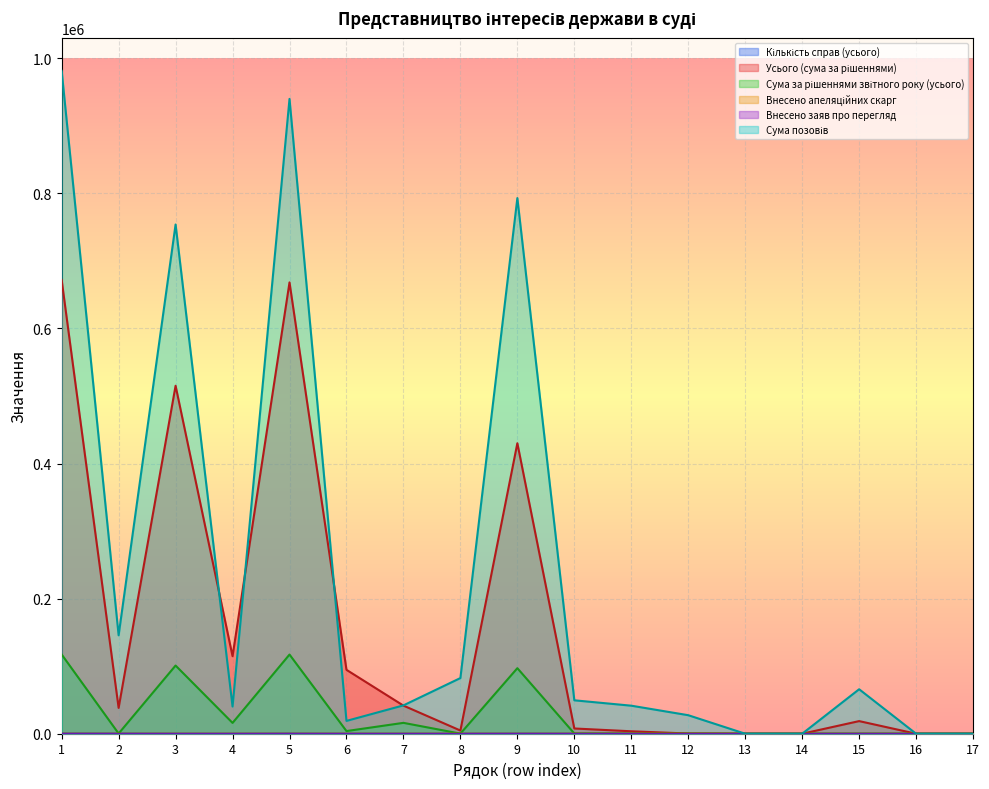

Which category has the highest value in the Внесено апеляційних скарг series?

1